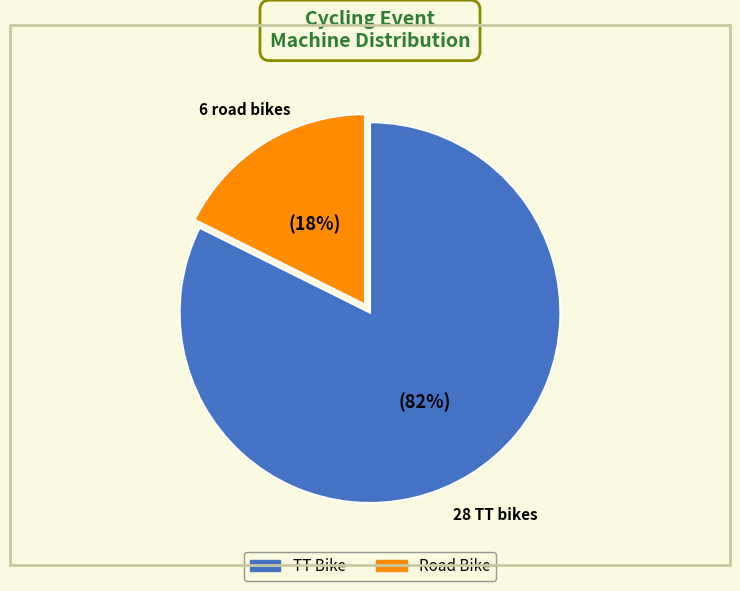

Is there any slice that represents more than half of the pie?

Yes